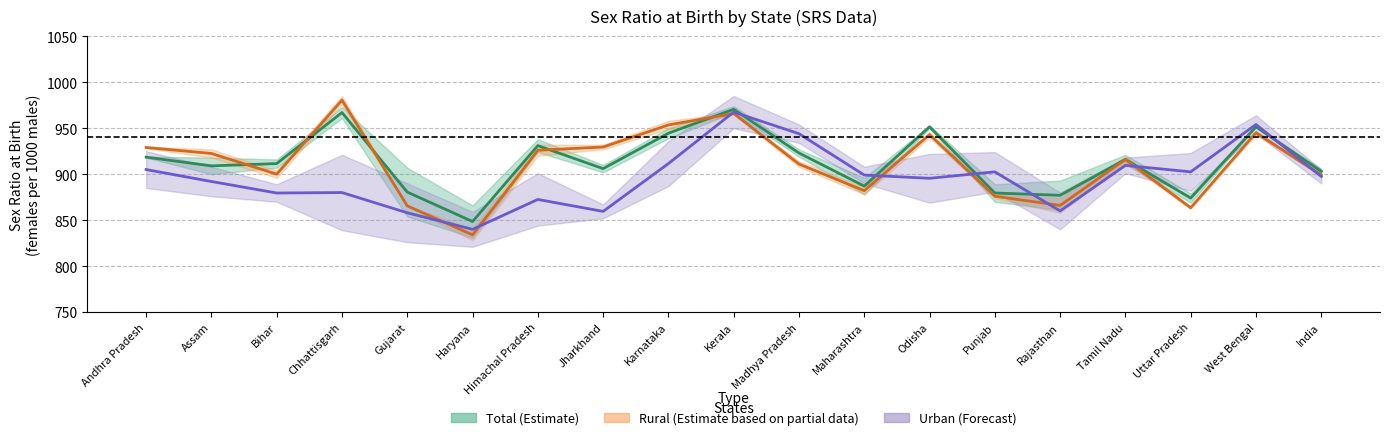

How many intersections are there between Urban mean and Rural mean?

8